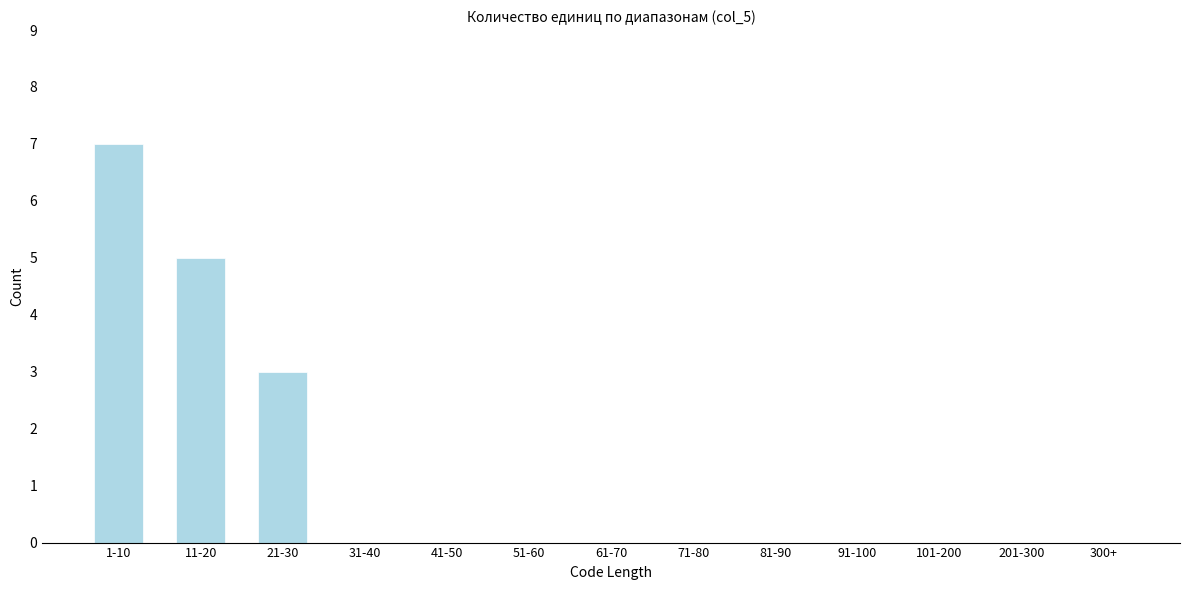

Reading left to right, what are all the values shown in this chart?

1-10=7	11-20=5	21-30=3	31-40=0	41-50=0	51-60=0	61-70=0	71-80=0	81-90=0	91-100=0	101-200=0	201-300=0	300+=0